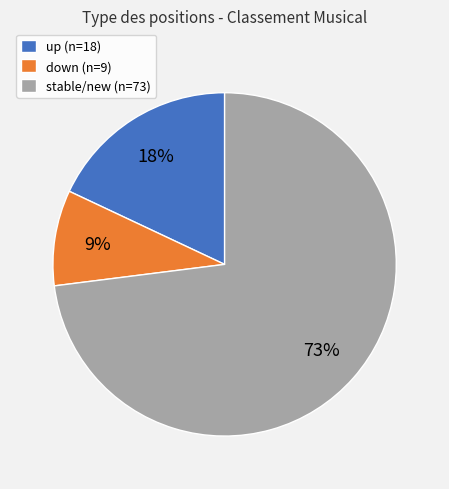

How many segments does this pie chart have?

3